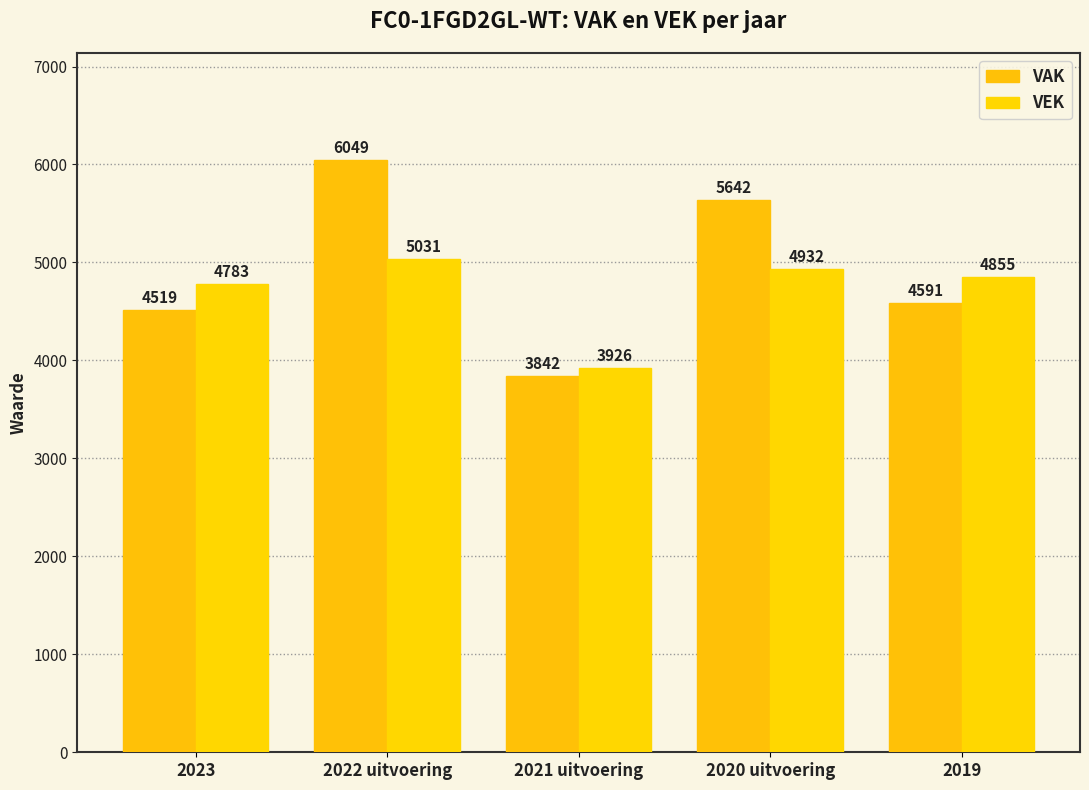

Which label corresponds to the largest value in the chart?

2022 uitvoering